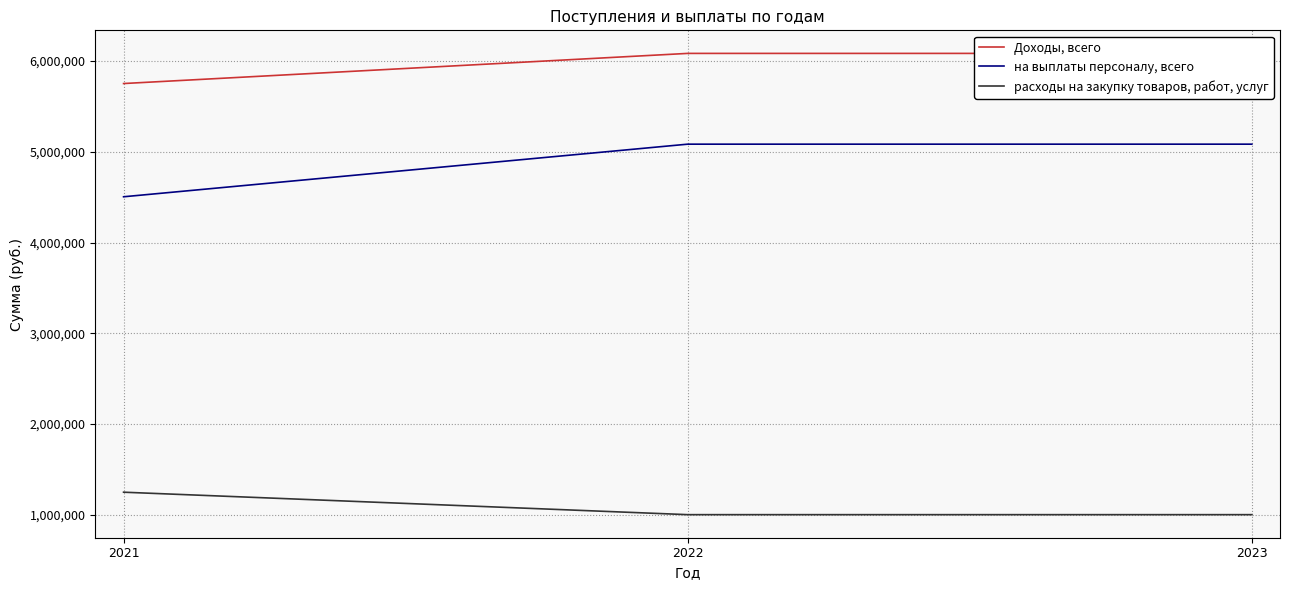

List the series in order of their overall mean, lowest first.

расходы на закупку товаров, работ, услуг, на выплаты персоналу, всего, Доходы, всего